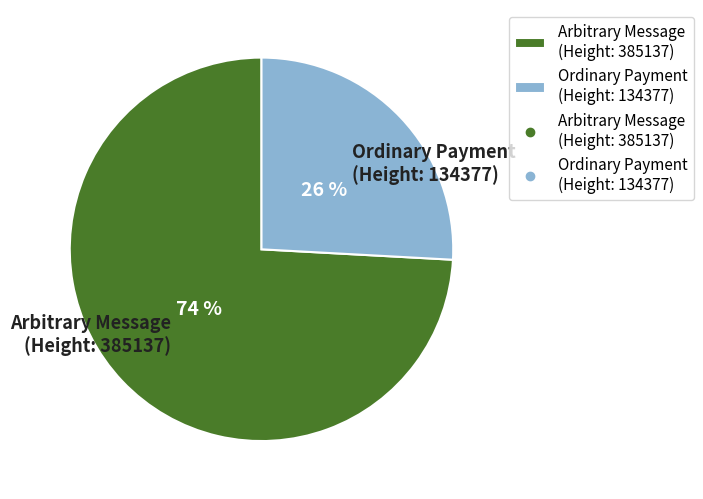

What is the largest slice in the pie chart?

Arbitrary Message (Height: 385137)